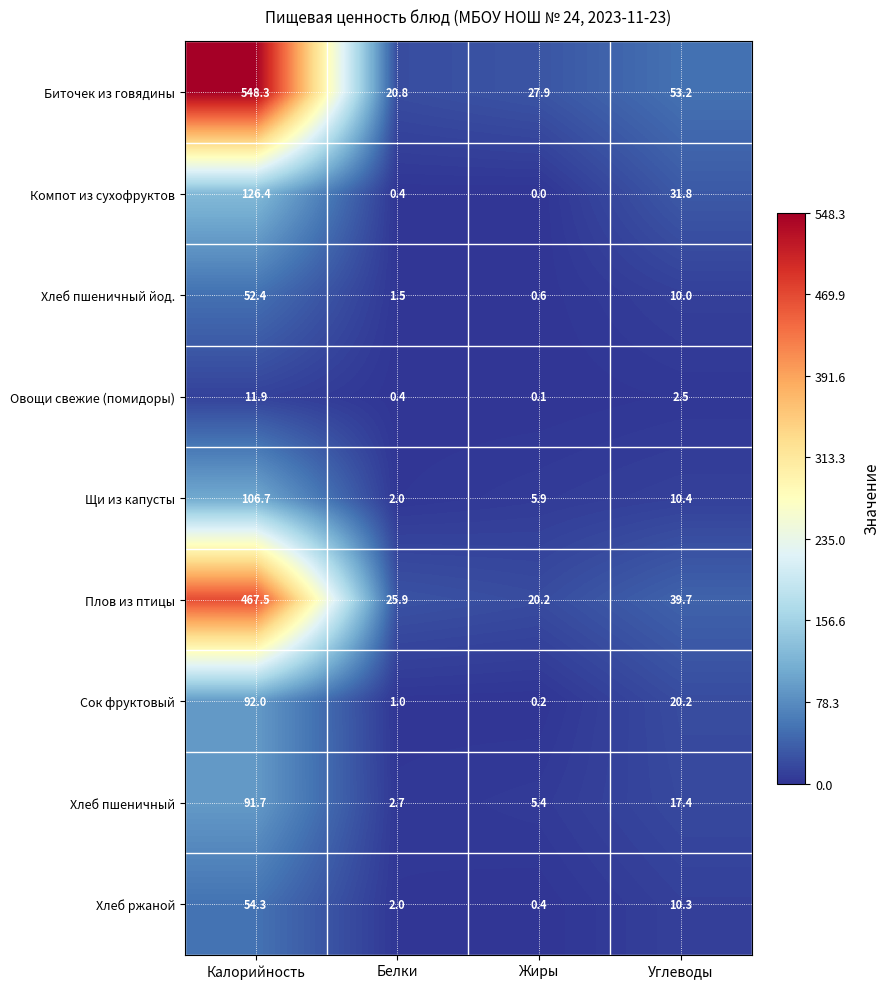

List the series in order of their peak value, highest first.

Биточек из говядины, Плов из птицы, Компот из сухофруктов, Щи из капусты, Сок фруктовый, Хлеб пшеничный, Хлеб ржаной, Хлеб пшеничный йод., Овощи свежие (помидоры)